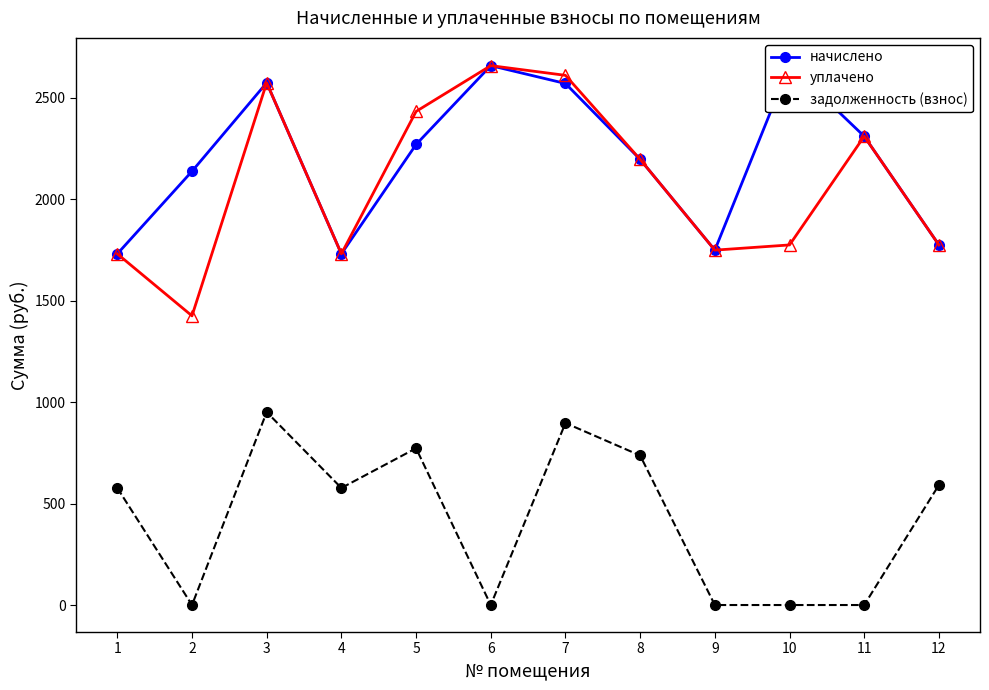

What is the difference between the maximum and minimum values in the начислено series?

931.2